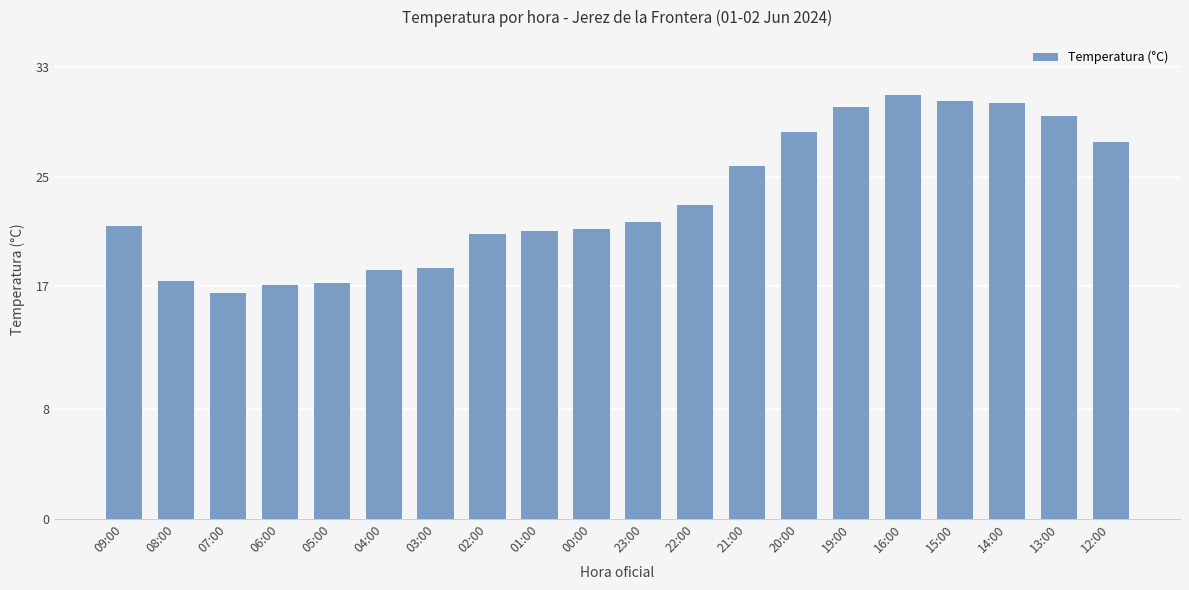

What is the difference between the values at 13:00 and 05:00?

12.2